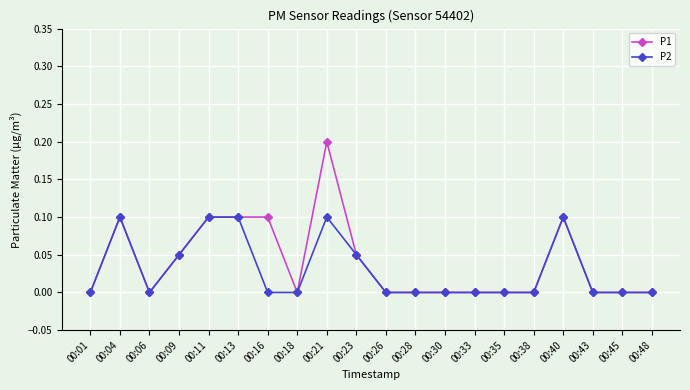

Does the chart have visible grid lines?

Yes